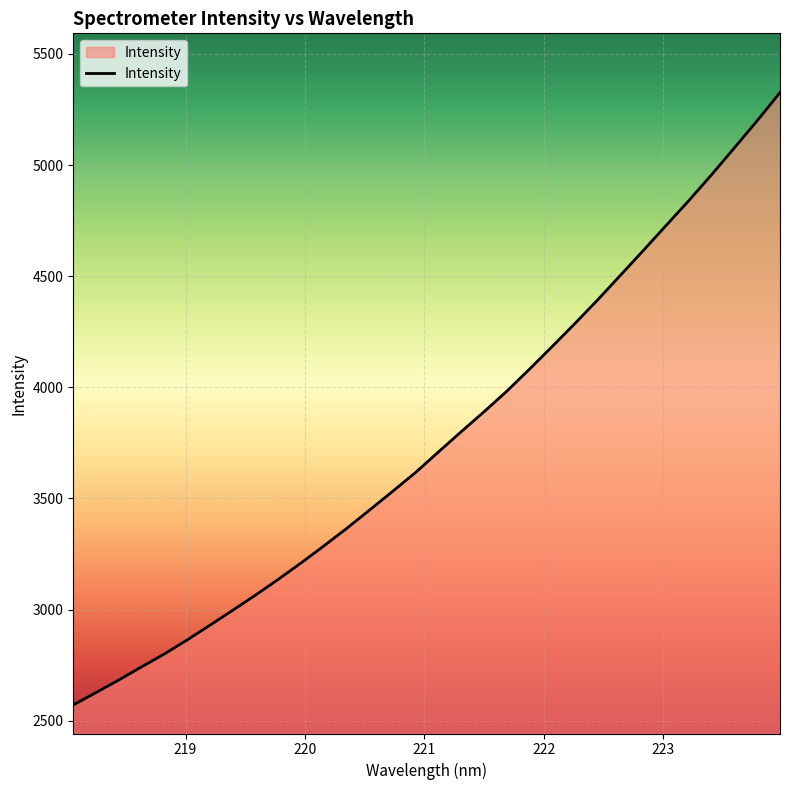

What is the difference between the maximum and second lowest values?

2699.0